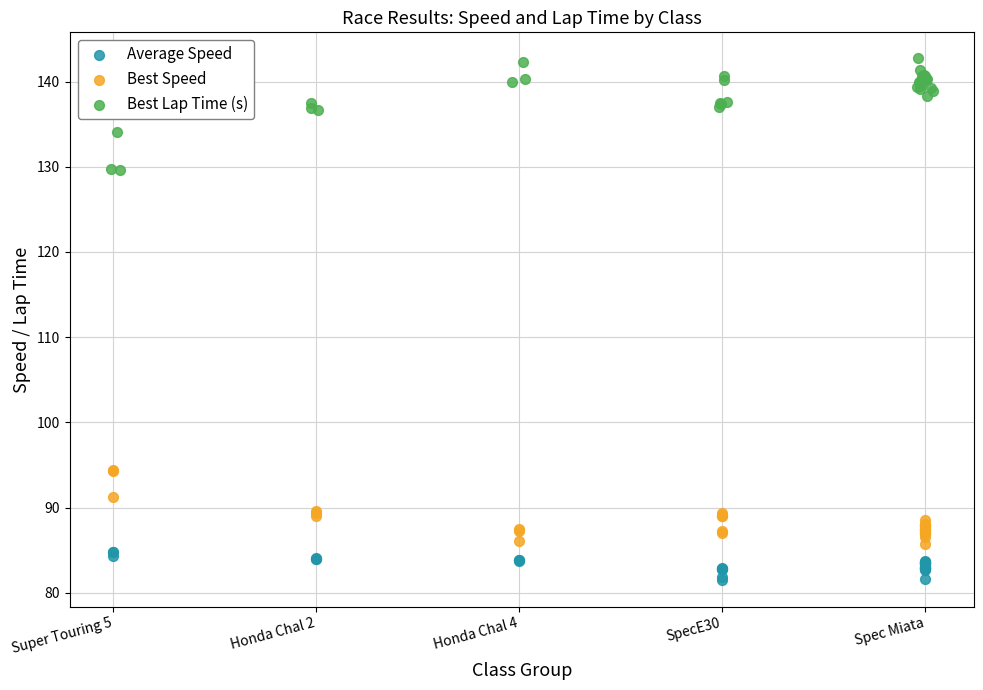

Which series contains the lowest Y value?

Average Speed